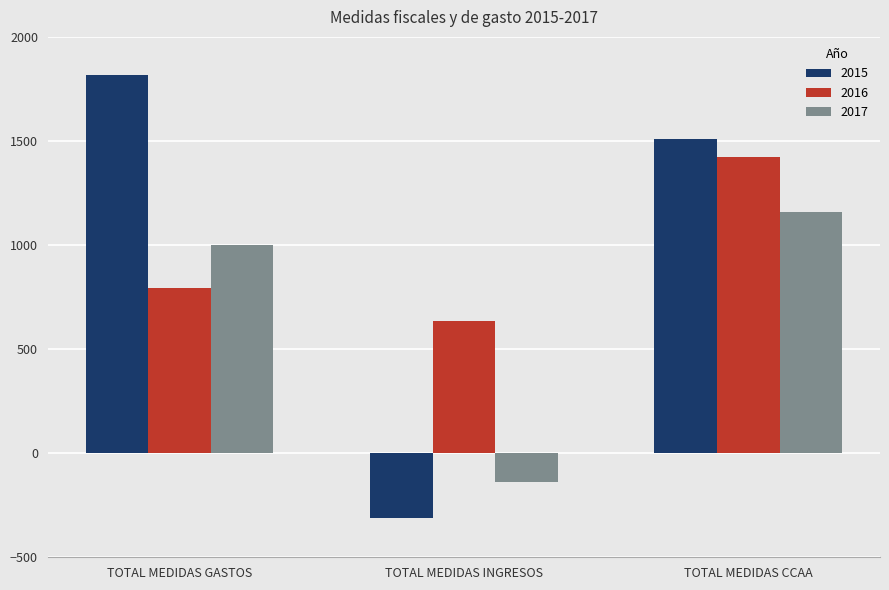

How many groups of bars are there?

3